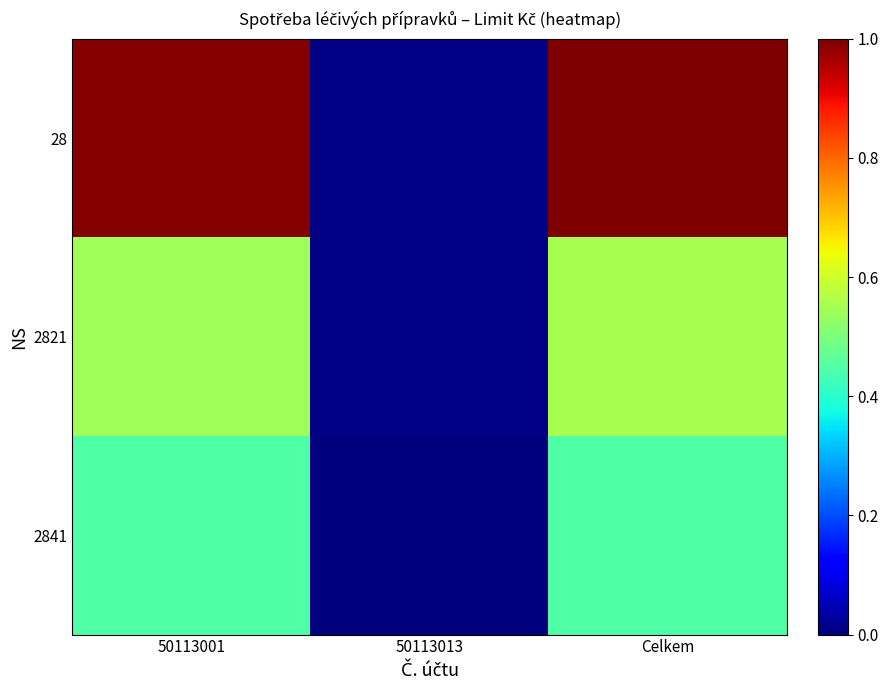

Reading left to right, list all the values displayed in this chart.

28: 50113001=1.0	50113013=0.0	Celkem=1.0
2821: 50113001=0.5	50113013=0.0	Celkem=0.6
2841: 50113001=0.4	50113013=0.0	Celkem=0.4